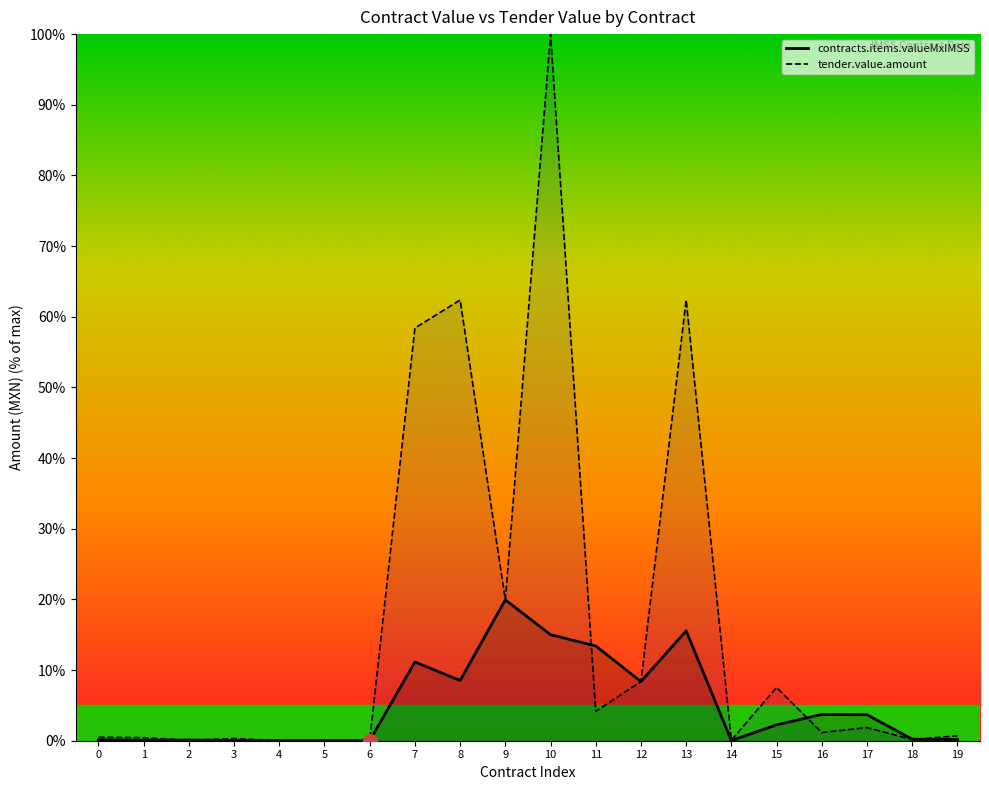

Is the value of contracts.items.valueMxIMSS at 4 greater than the value of tender.value.amount at 10?

No